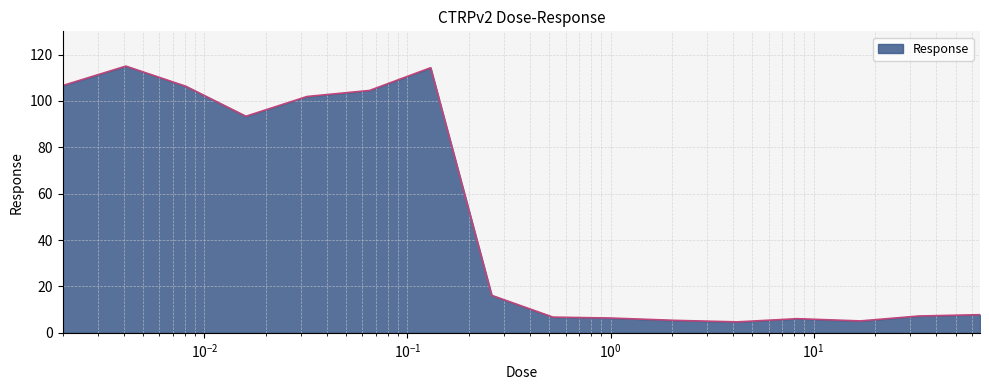

What is the minimum value shown in the chart?

4.7